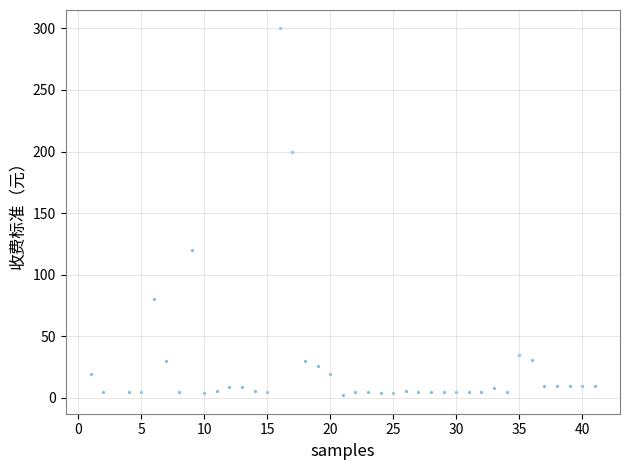

What Y value in the scatter plot is closest to 151?

120.0